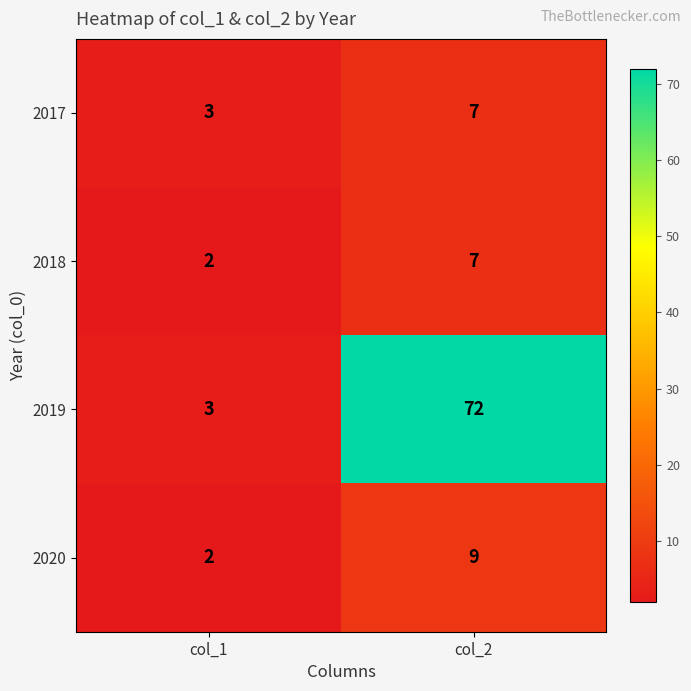

What is the total value across all series at col_1?

10